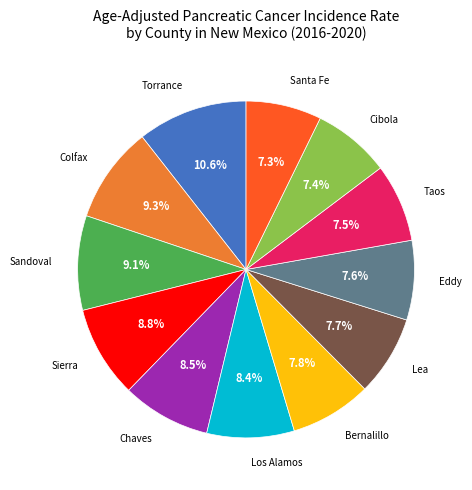

Is there a majority slice in this chart?

No